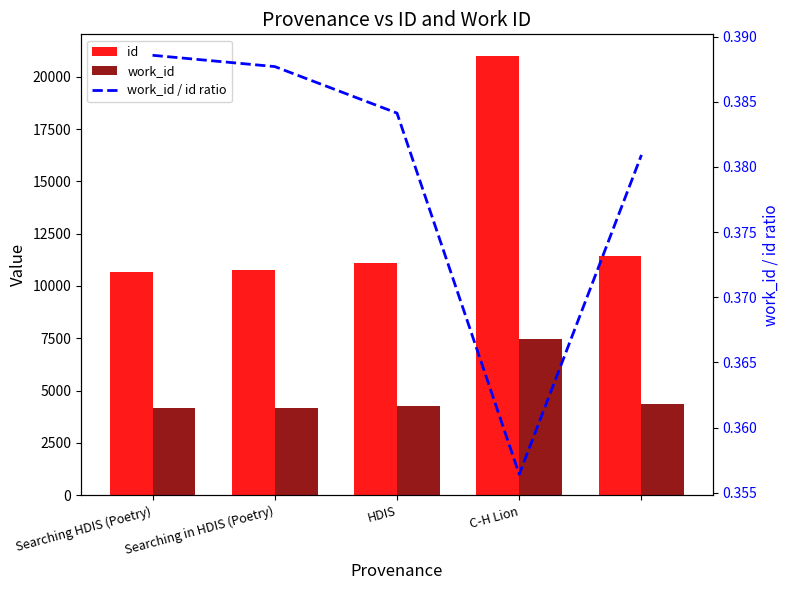

What is the label of the 2nd bar from the right?

C-H Lion